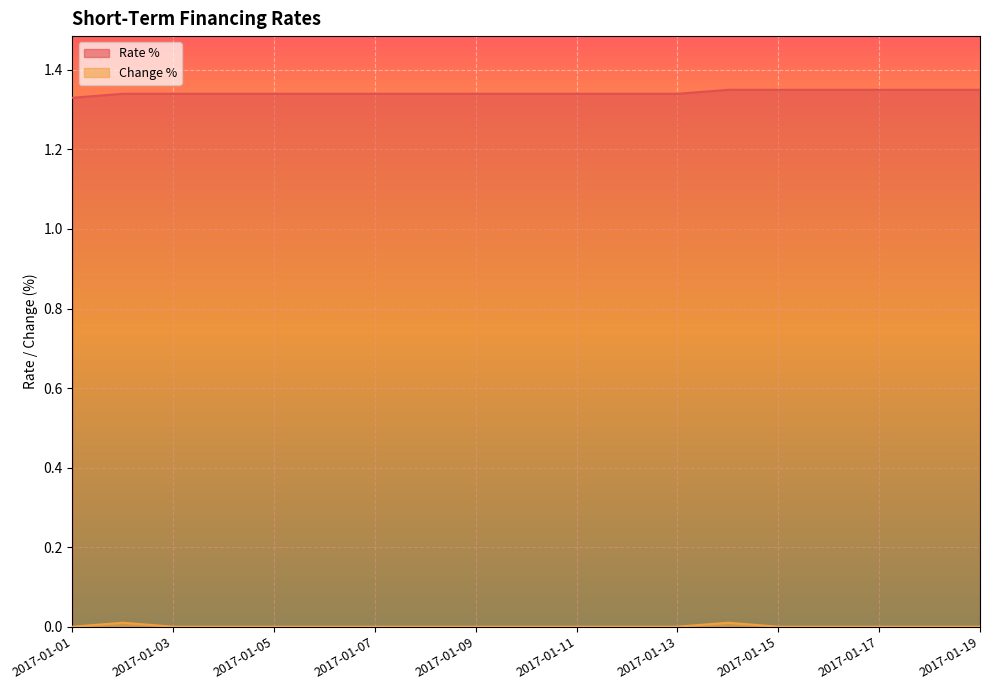

True or false: Change % and Rate % intersect in this chart.

False